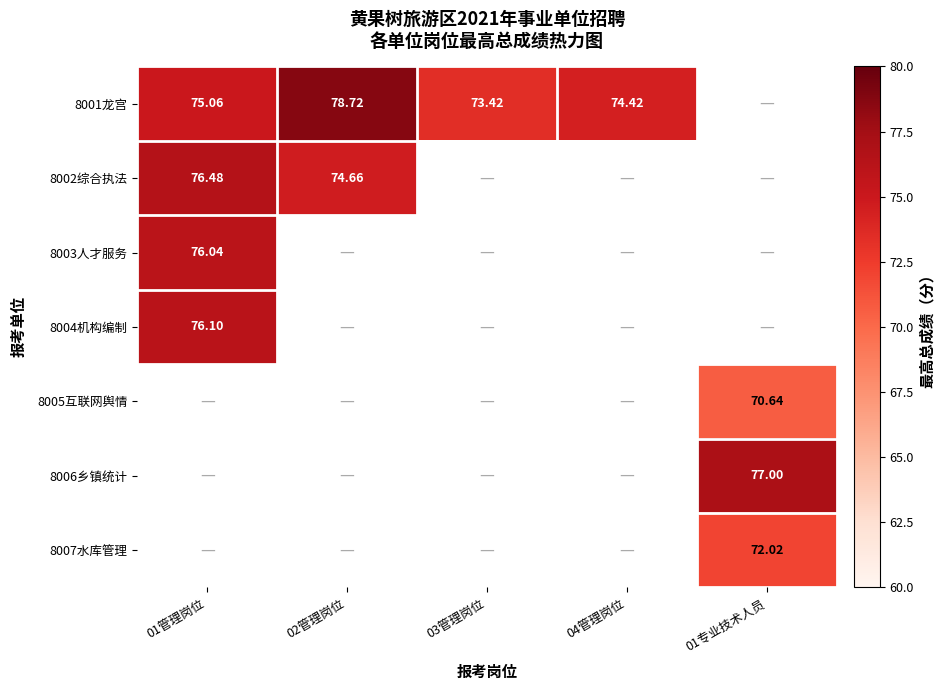

At which category does the chart reach its minimum across all series?

01专业技术人员